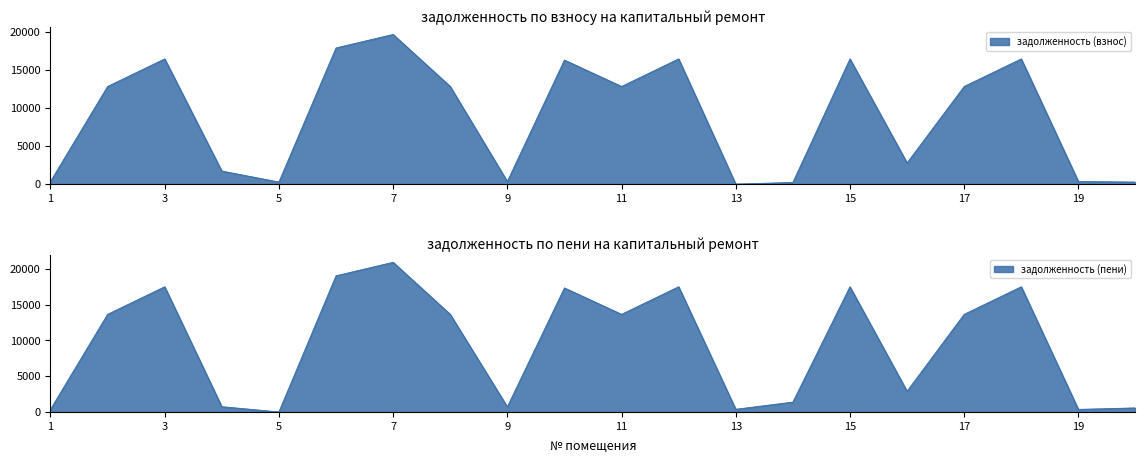

What is the average value of the задолженность (взнос) series?

8853.7